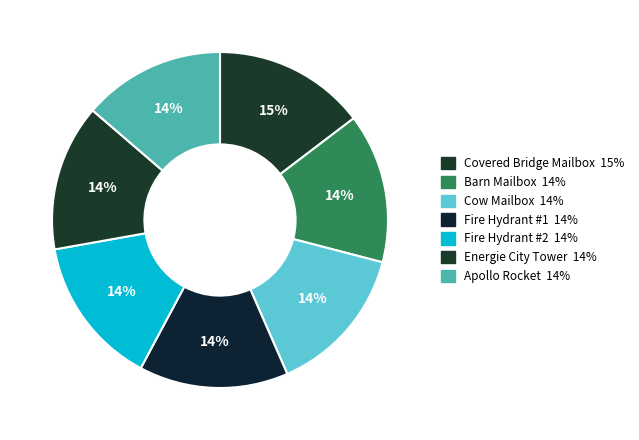

What is the smallest slice in the pie chart?

Apollo Rocket